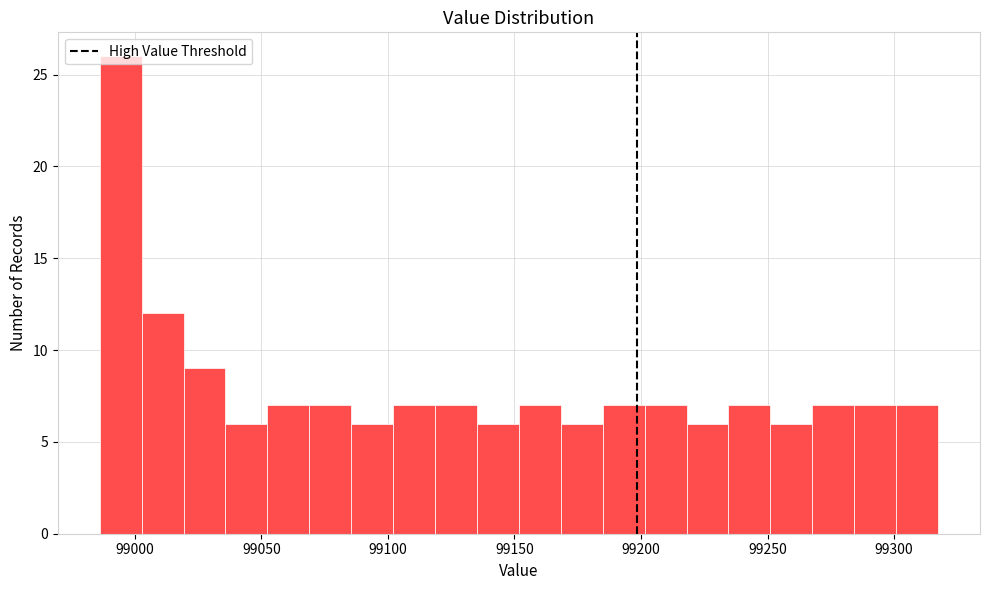

Read against the x-axis, roughly where is the centre of the tallest bar?

98995